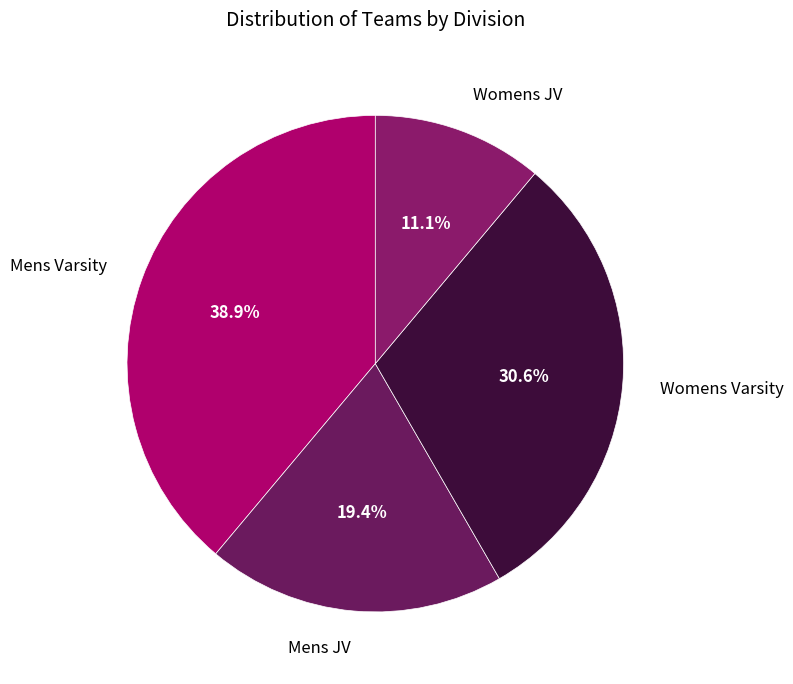

Count the number of slices in the pie.

4